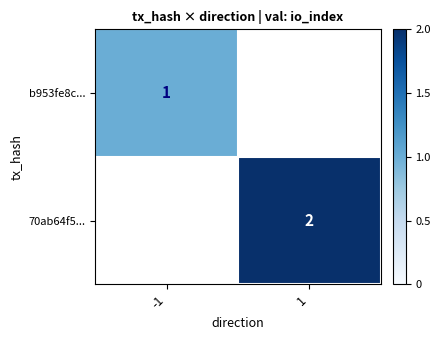

The value of b953fe8c... at -1 is 1. True or false?

True